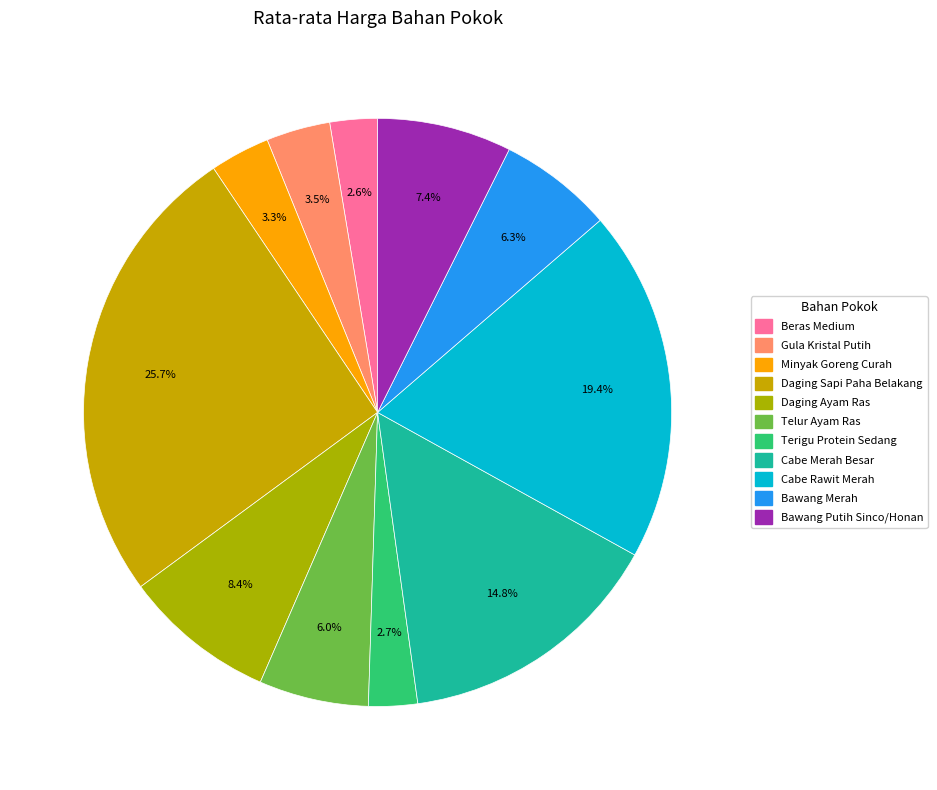

Which slice is the largest?

Daging Sapi Paha Belakang